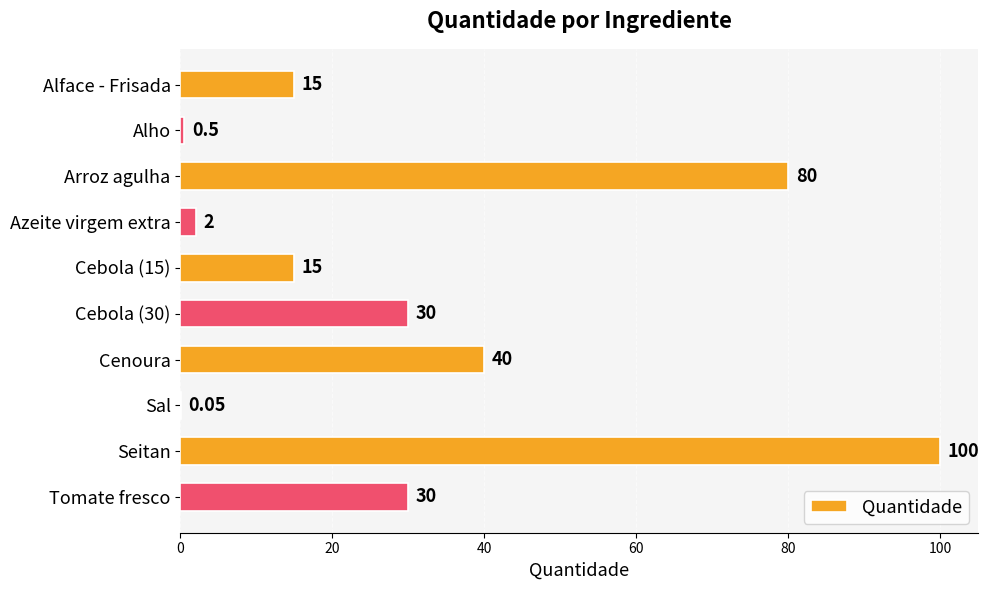

Where is the data nearest to the value 50?

Cenoura